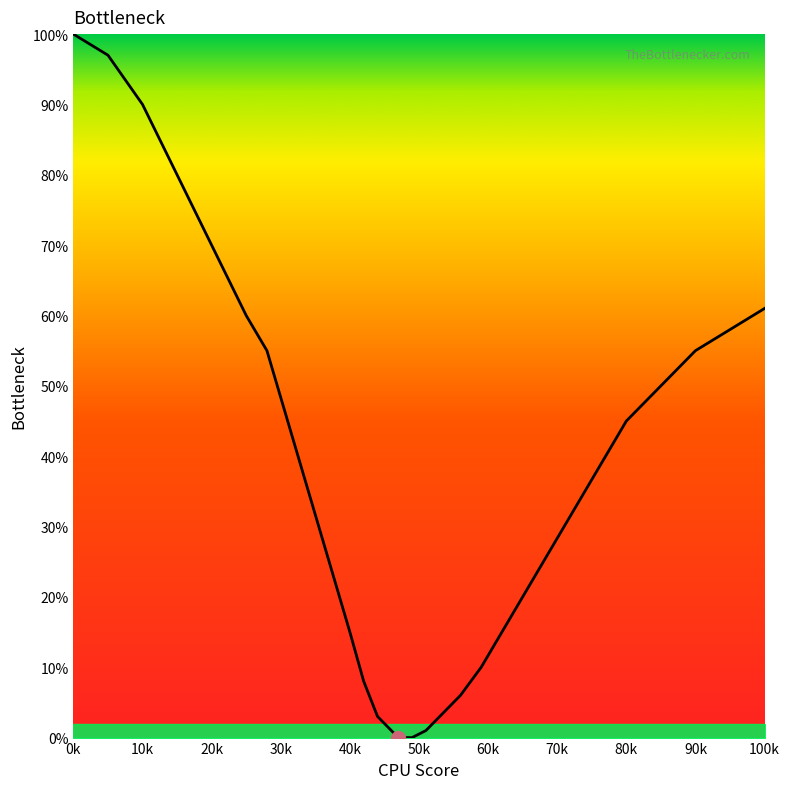

Is this an area chart (filled region under the line)?

No